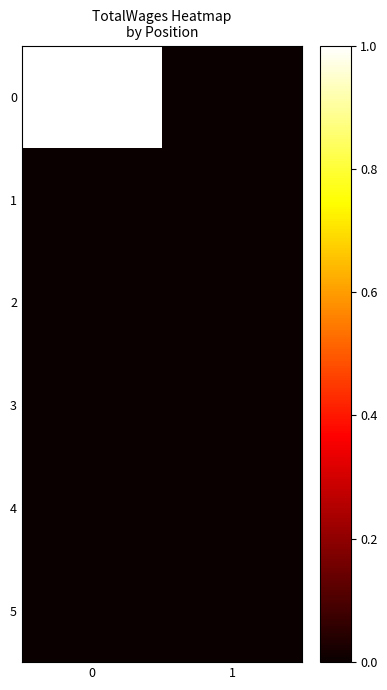

Reading right to left, what are all the values shown in this chart?

0: 1=0	0=1
1: 1=0	0=0
2: 1=0	0=0
3: 1=0	0=0
4: 1=0	0=0
5: 1=0	0=0